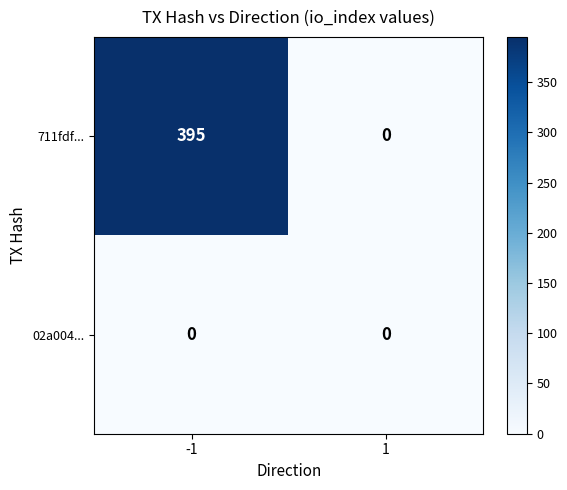

How many categories are shown in the chart?

2